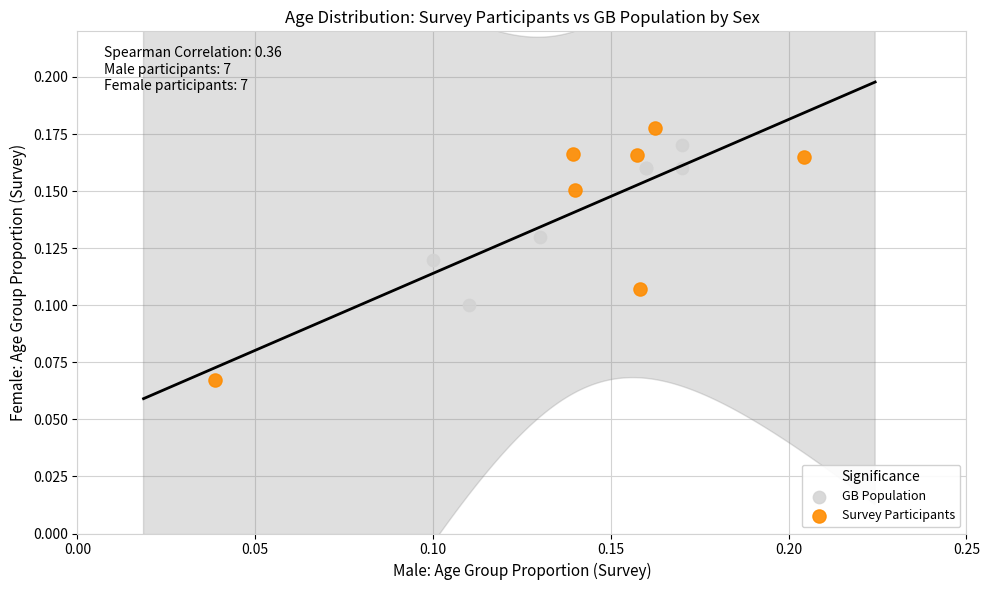

What are all the series names shown in the legend?

GB Population, Survey Participants